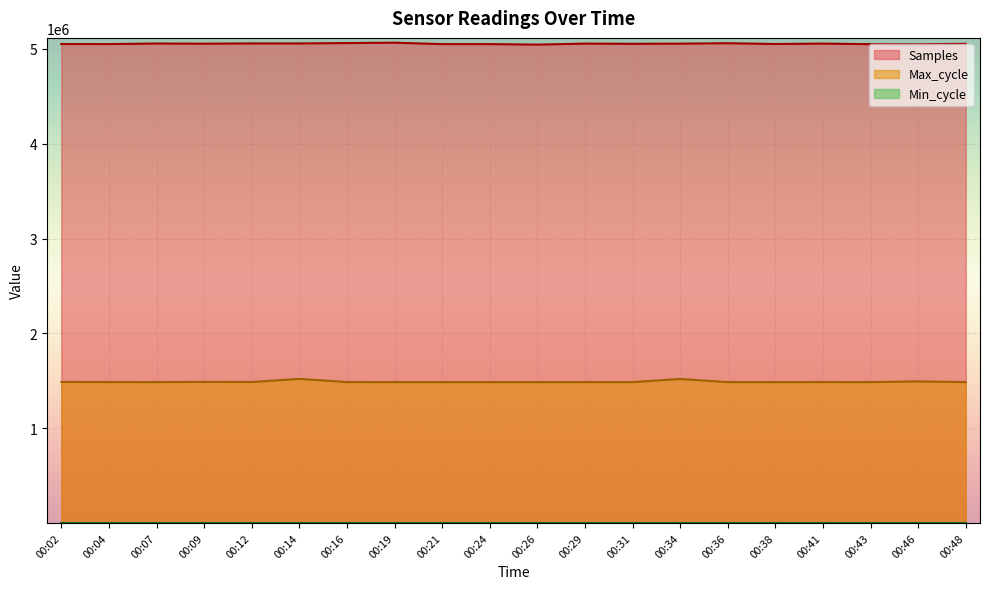

What is the difference between the highest and lowest values at 00:16?

5059603.8